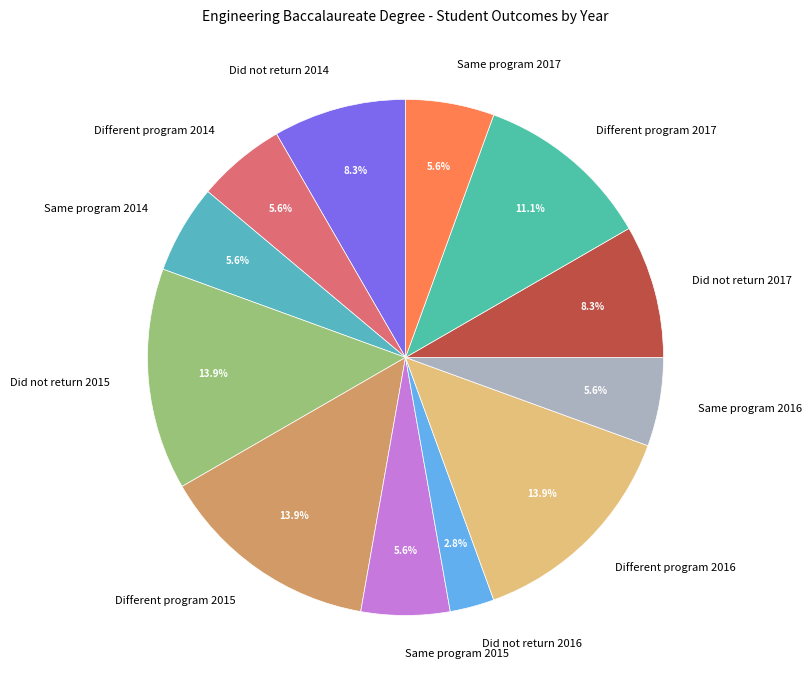

How much of the chart is everything except Same program 2015?

94.4%